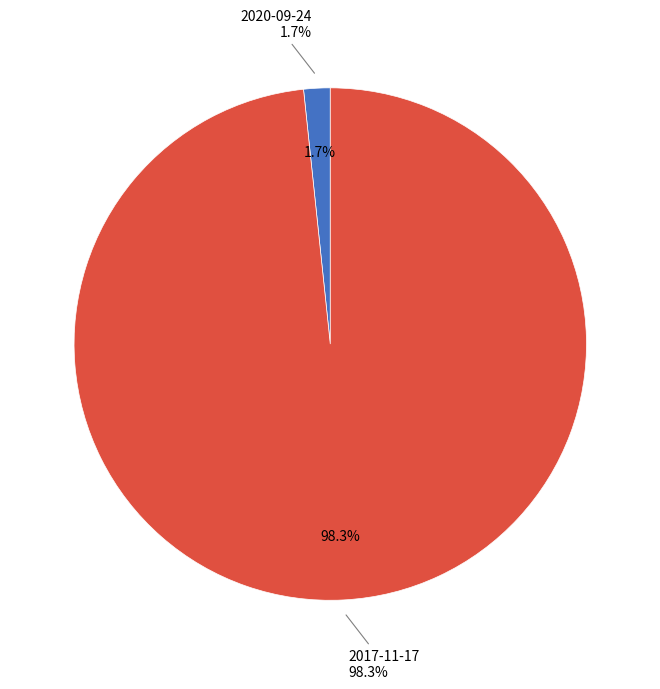

The 2020-09-24 slice represents 16% of the pie. True or false?

False